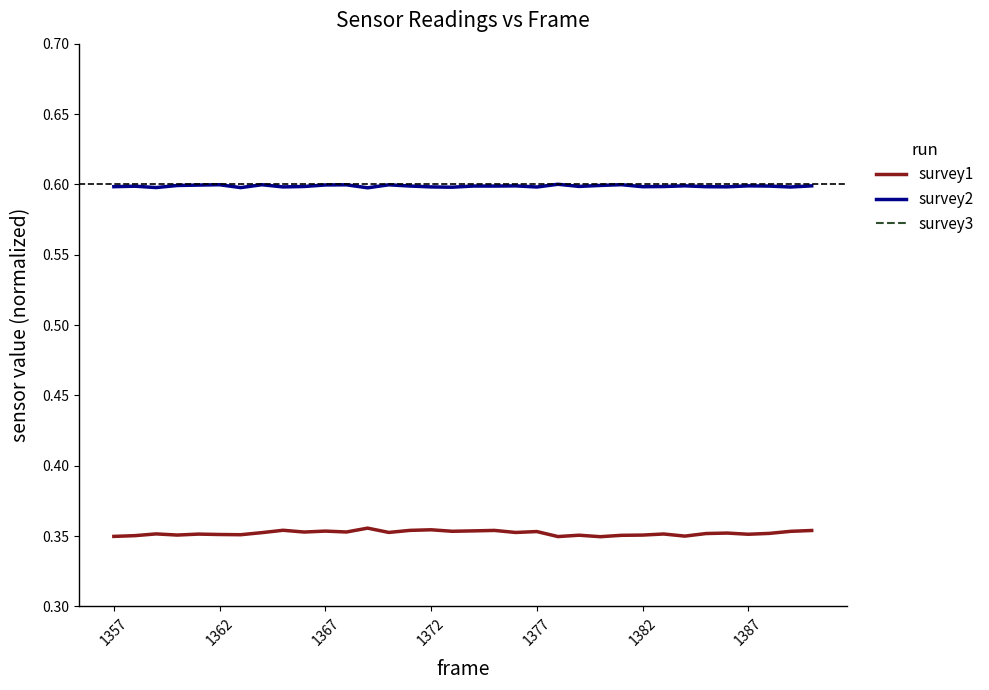

The survey2 series shows 0.6 at 1387. True or false?

True